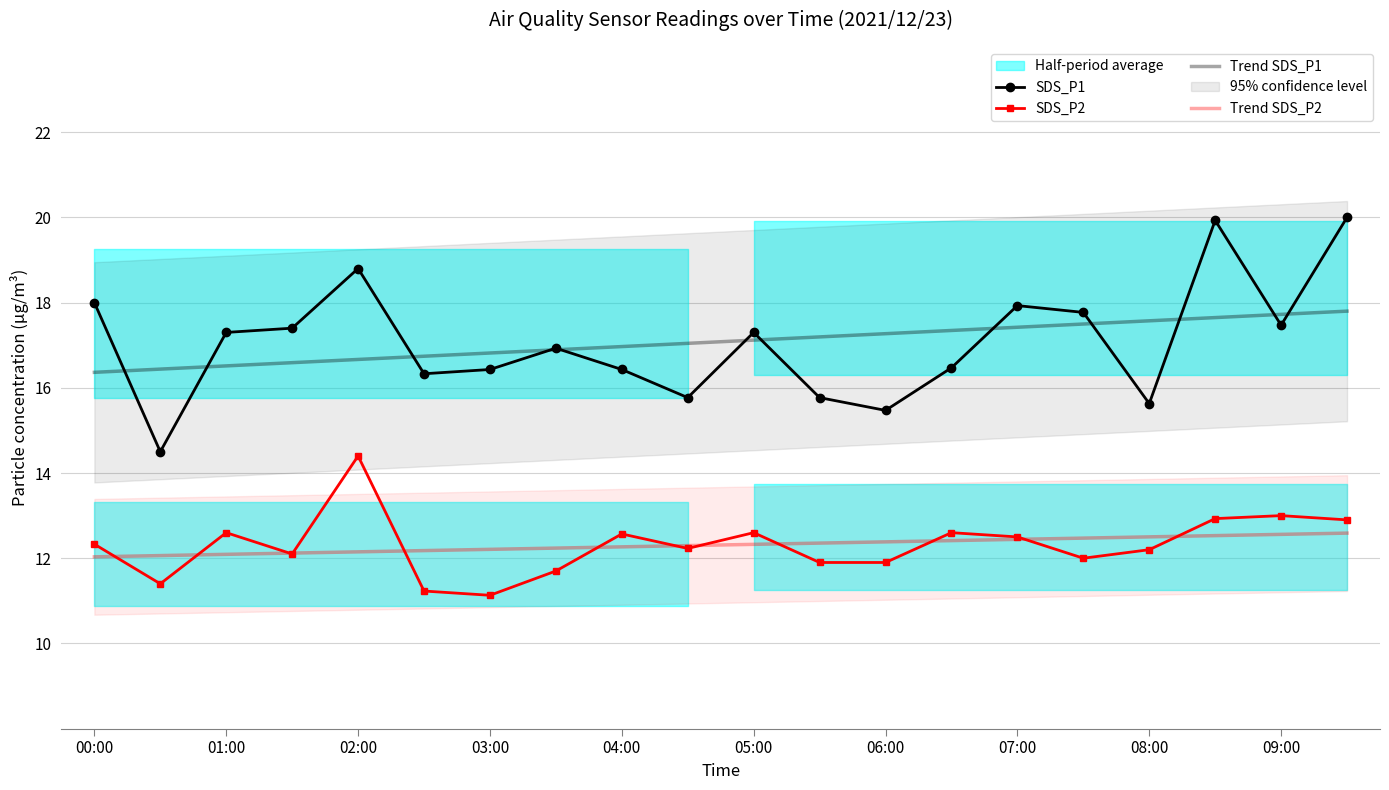

The value of Trend SDS_P2 at 02:00 is 4.8. True or false?

False